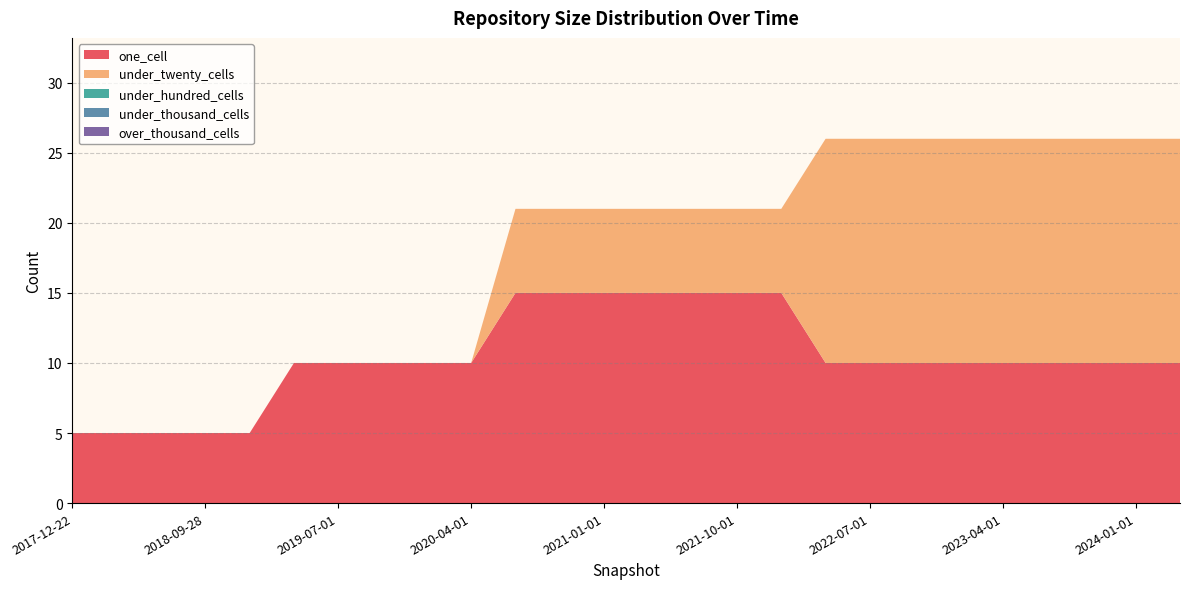

Reading left to right, list all the values displayed in this chart.

one_cell: 5	5	5	5	5	10	10	10	10	10	15	15	15	15	15	15	15	10	10	10	10	10	10	10	10	10
under_twenty_cells: 0	0	0	0	0	0	0	0	0	0	6	6	6	6	6	6	6	16	16	16	16	16	16	16	16	16
under_hundred_cells: 0	0	0	0	0	0	0	0	0	0	0	0	0	0	0	0	0	0	0	0	0	0	0	0	0	0
under_thousand_cells: 0	0	0	0	0	0	0	0	0	0	0	0	0	0	0	0	0	0	0	0	0	0	0	0	0	0
over_thousand_cells: 0	0	0	0	0	0	0	0	0	0	0	0	0	0	0	0	0	0	0	0	0	0	0	0	0	0